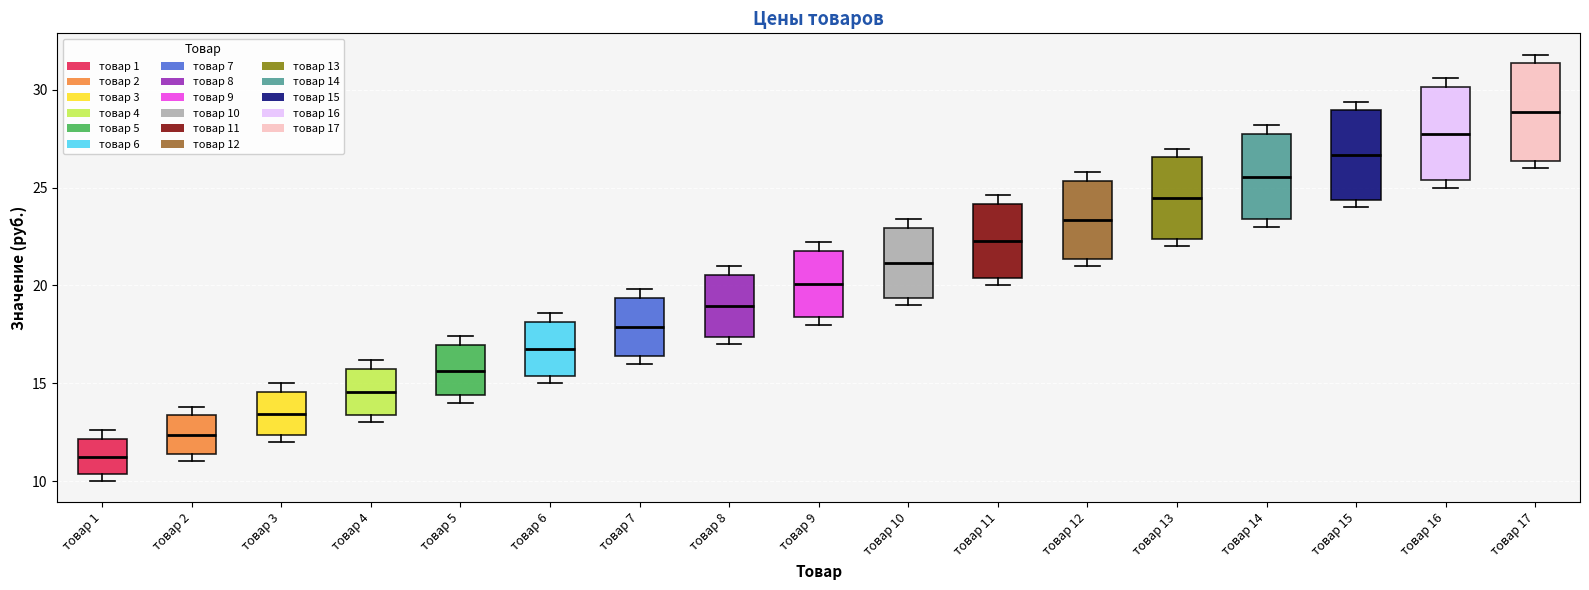

Which box's median line is the lowest?

товар 1